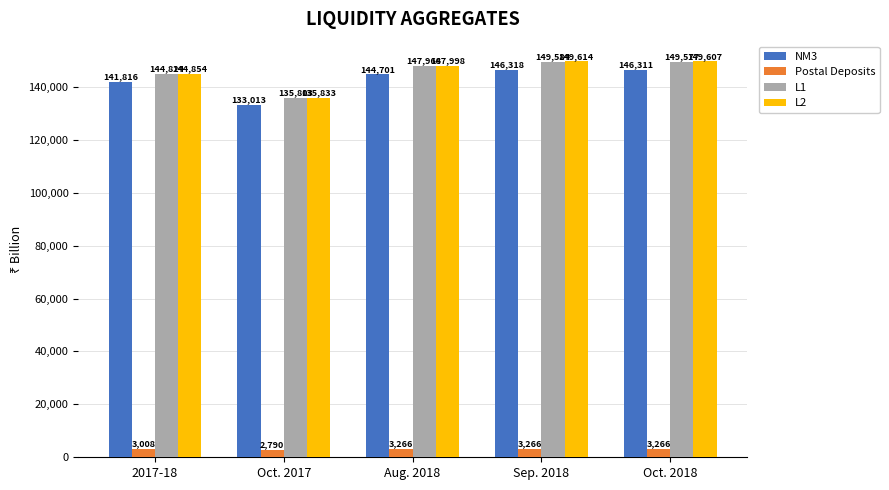

The NM3 series shows 72906.2 at Aug. 2018. True or false?

False